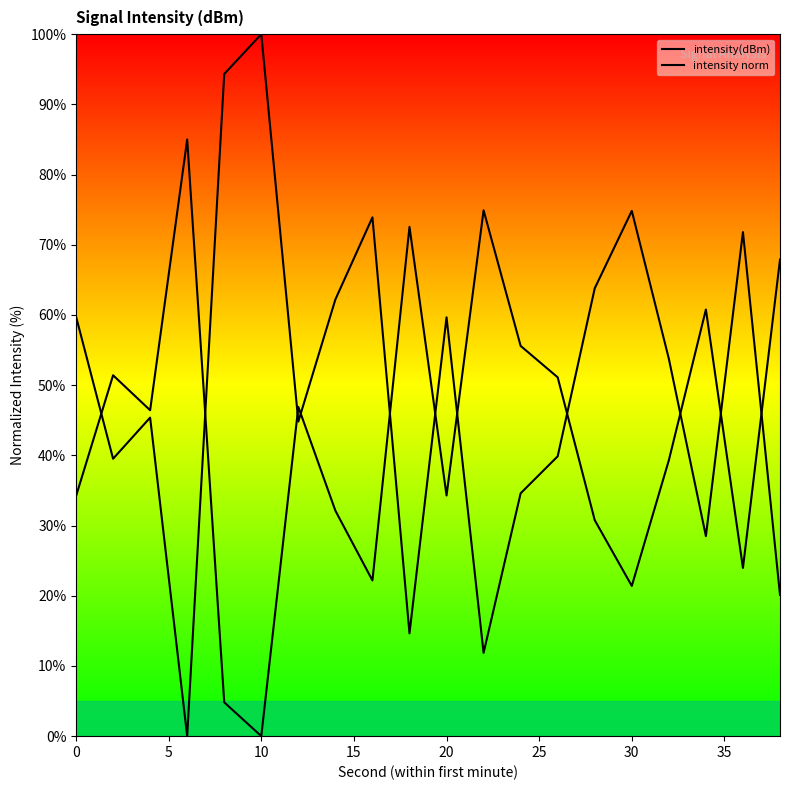

What is the greatest value displayed?

100.0